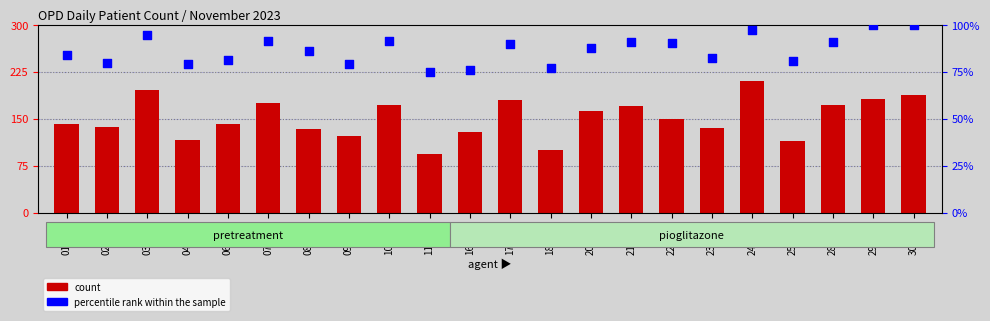

Which series contains the highest Y value?

count